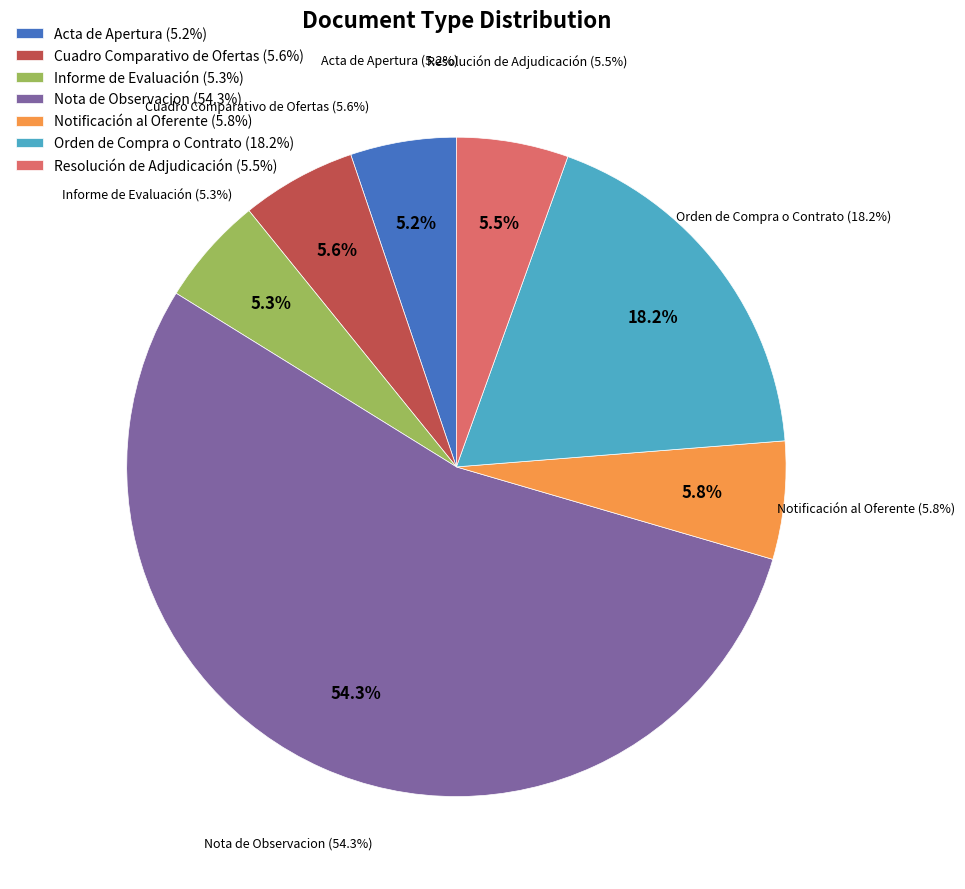

How many slices are in this pie chart?

7